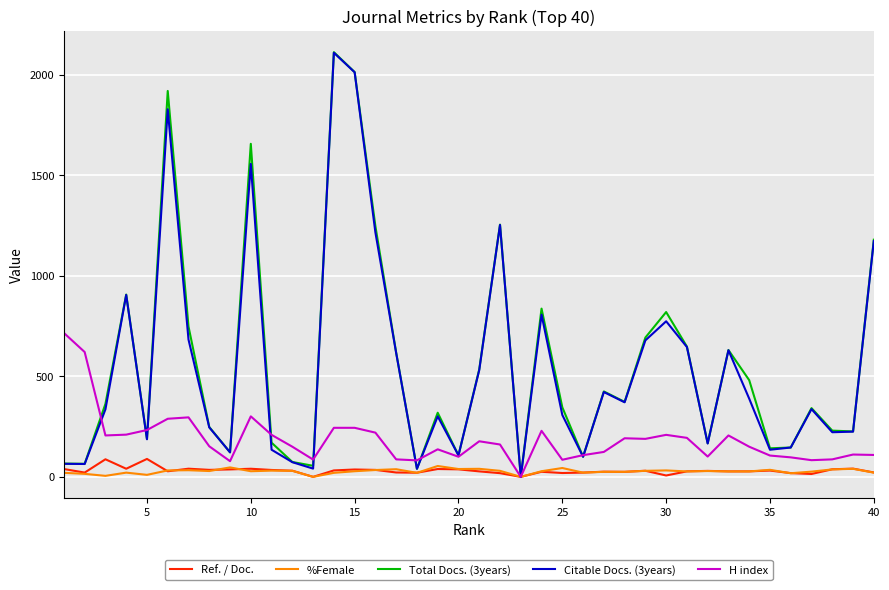

In Ref. / Doc., how many points are lower than both neighbors (excluding endpoints)?

12